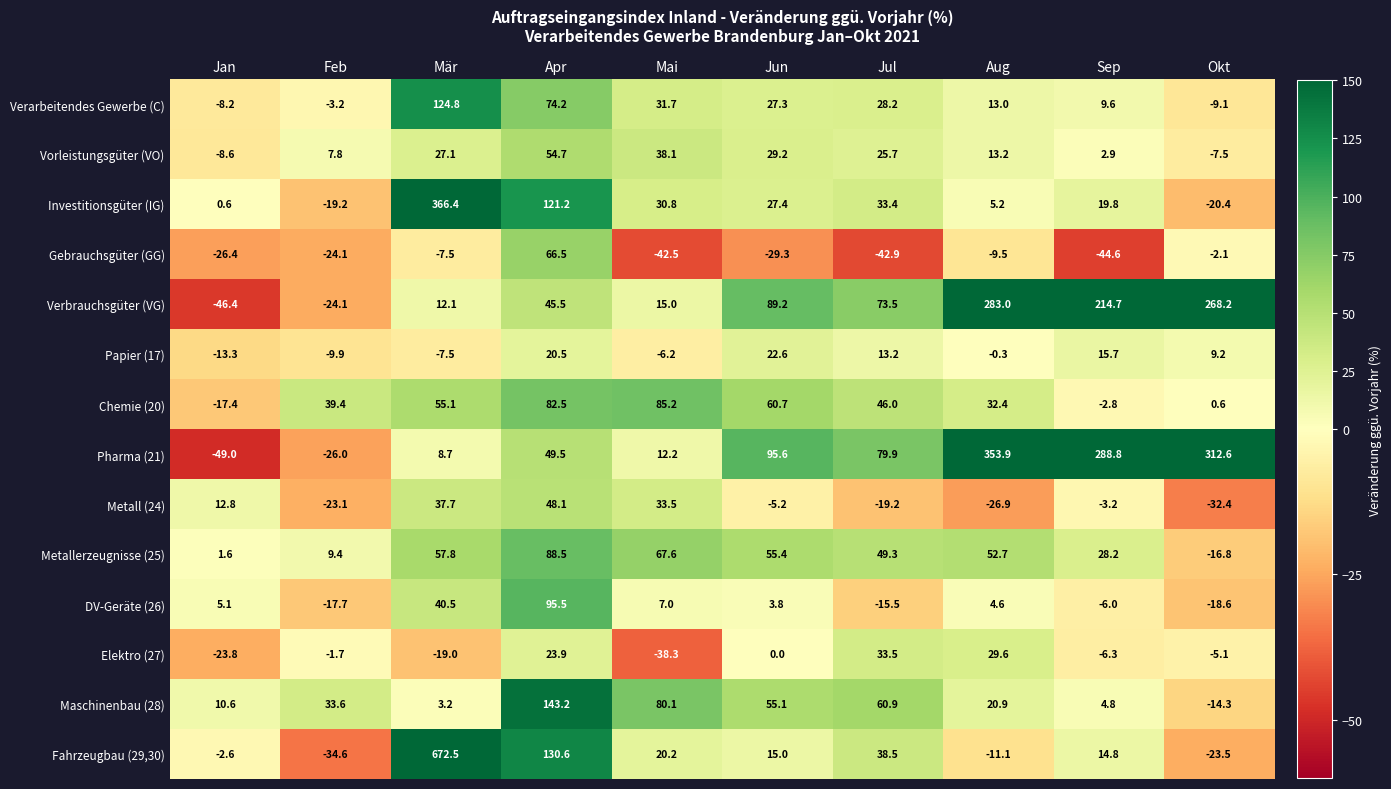

At Jun, list the series in order from smallest to largest.

Gebrauchsgüter (GG), Metall (24), Elektro (27), DV-Geräte (26), Fahrzeugbau (29,30), Papier (17), Verarbeitendes Gewerbe (C), Investitionsgüter (IG), Vorleistungsgüter (VO), Maschinenbau (28), Metallerzeugnisse (25), Chemie (20), Verbrauchsgüter (VG), Pharma (21)